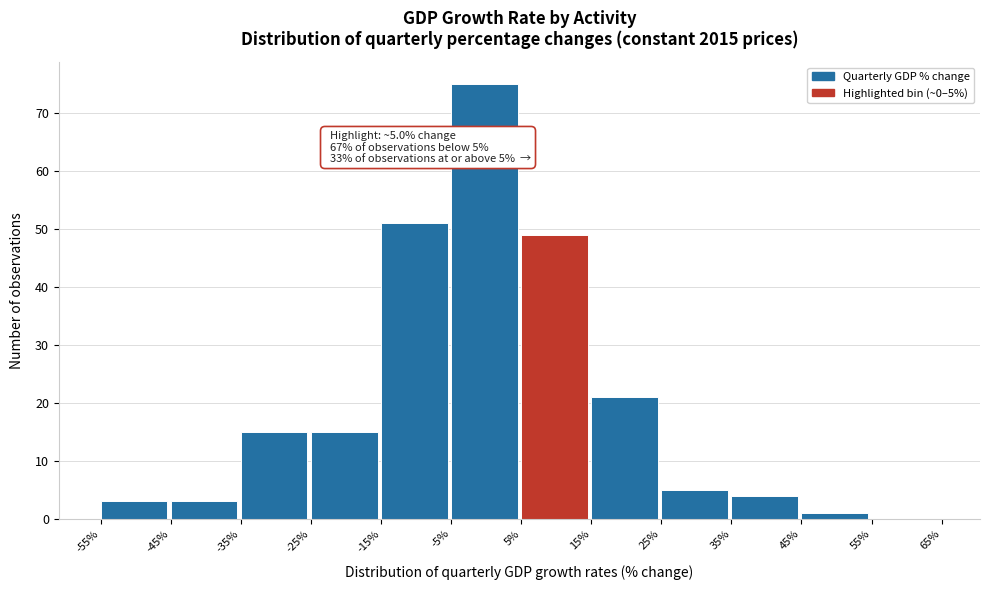

Over which range of the x-axis is the bar tallest?

-5% to 5%